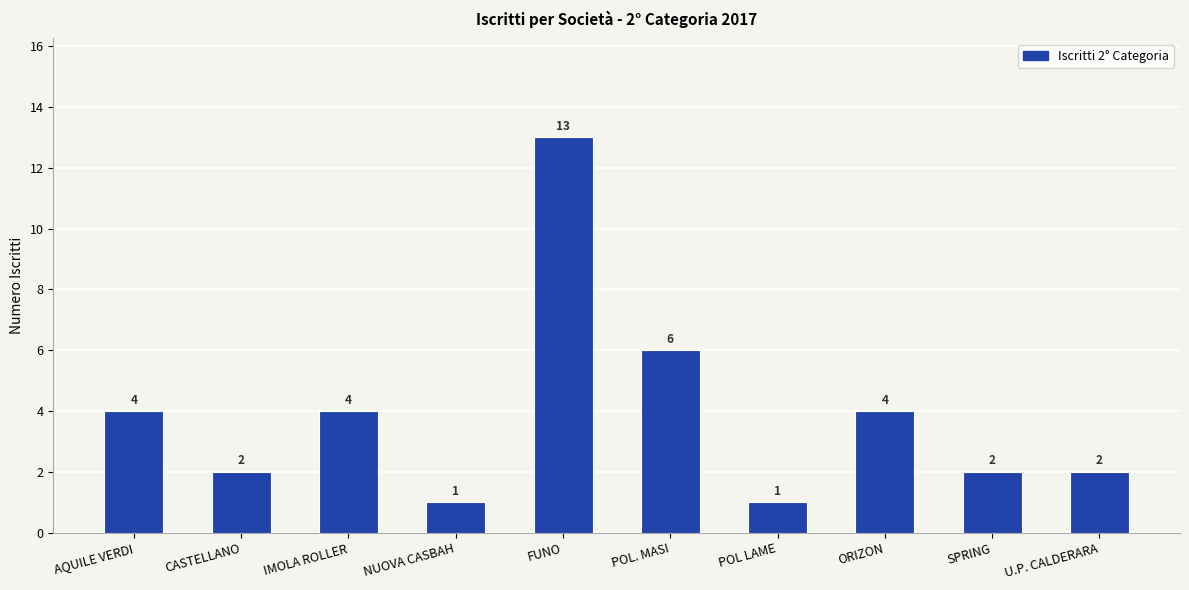

What is the value of the 6th bar from the left?

6